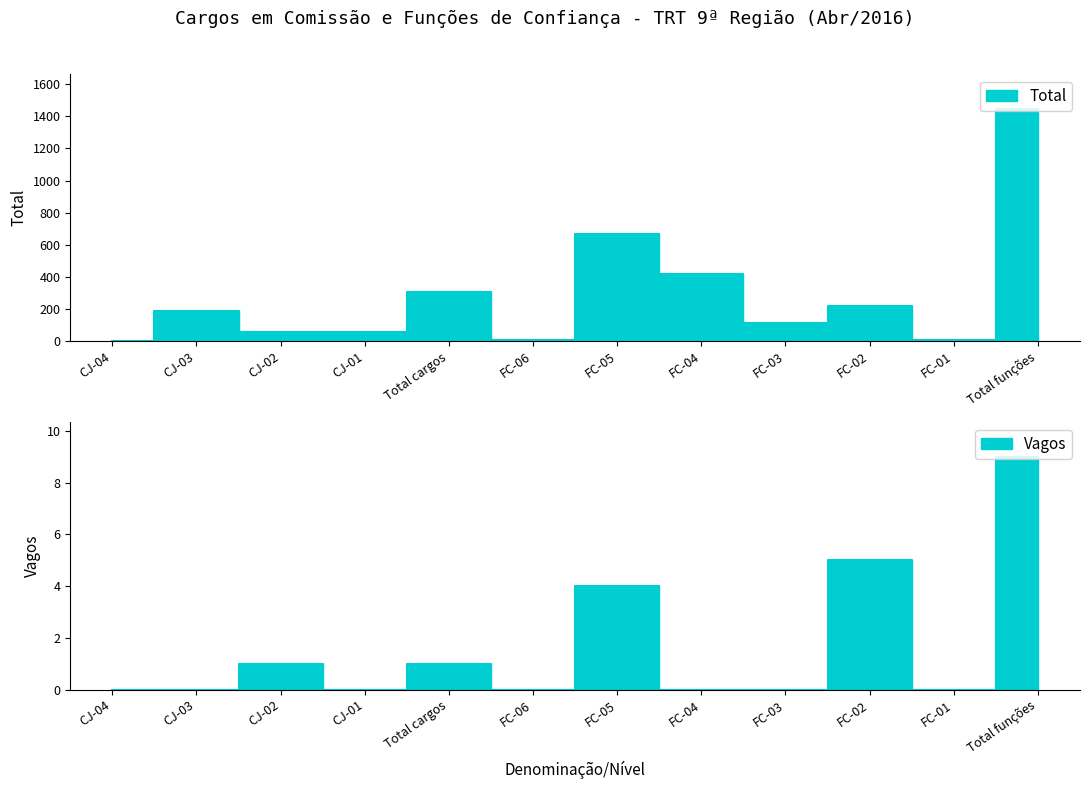

List the series in order of their peak value, lowest first.

Vagos, Total